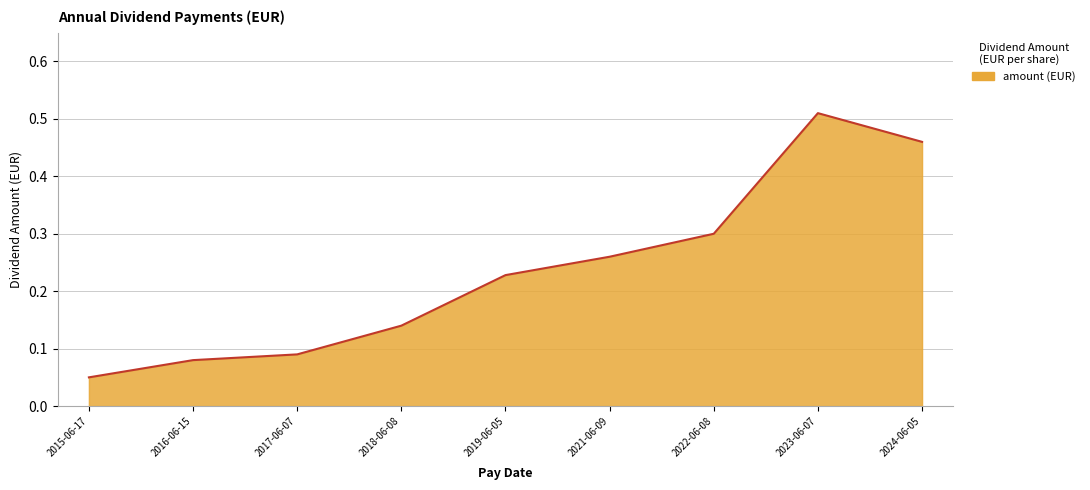

Between 2017-06-07 and 2023-06-07, which is larger?

2023-06-07